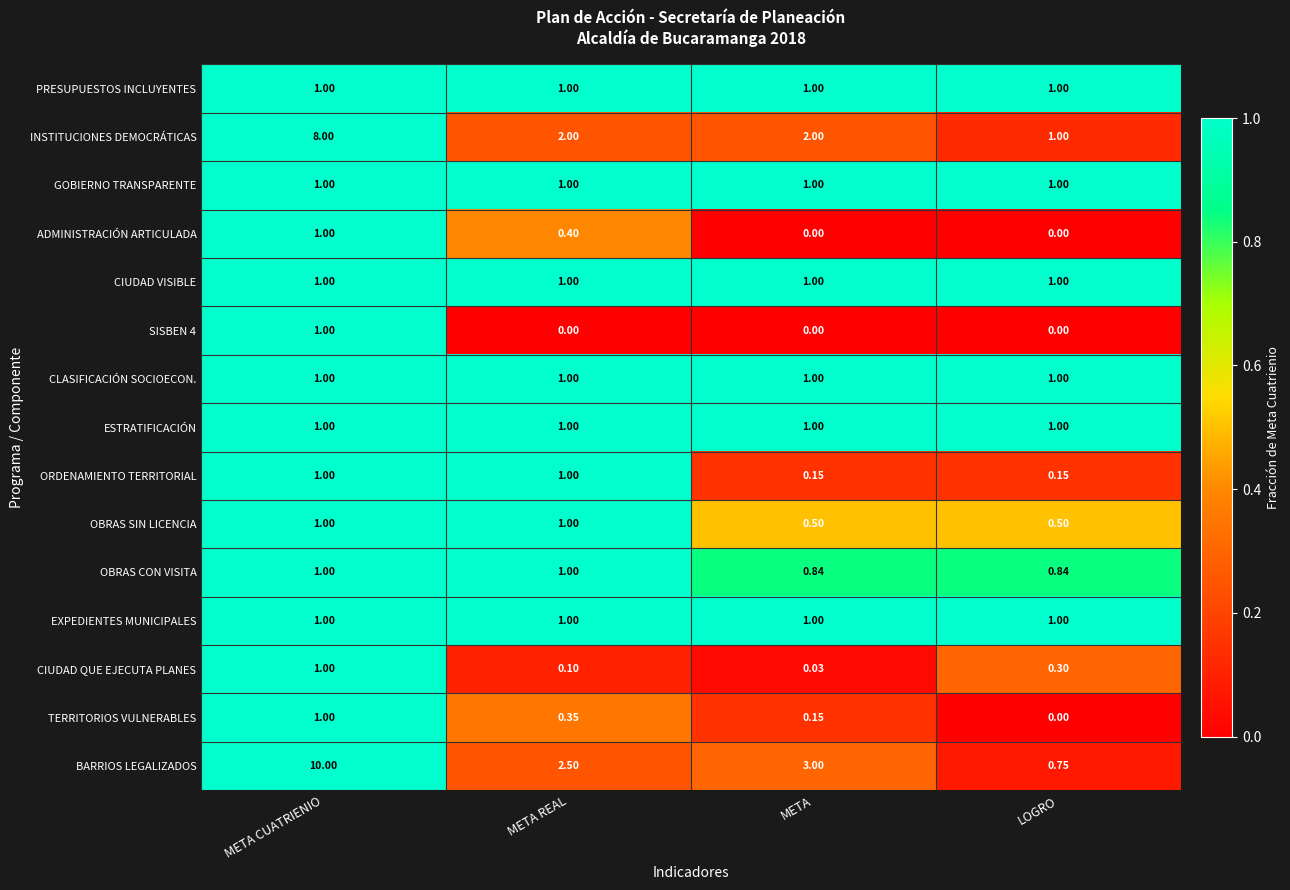

Which series changed the most between META and LOGRO?

BARRIOS LEGALIZADOS